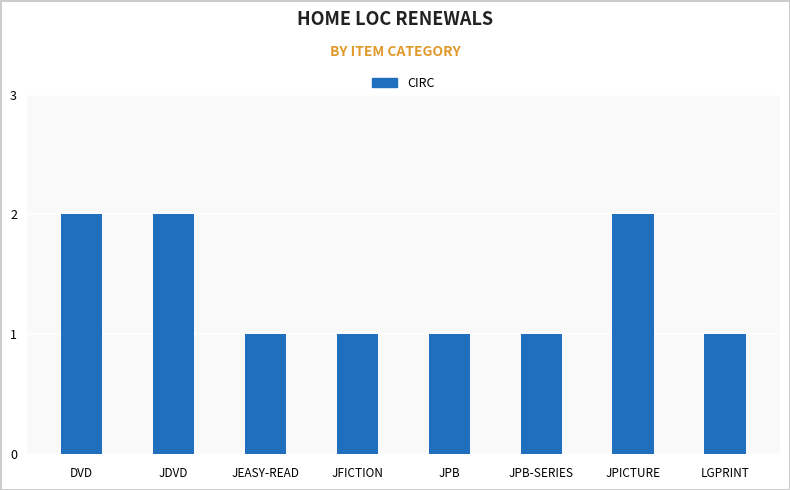

Is it true that the value at LGPRINT is 1?

True